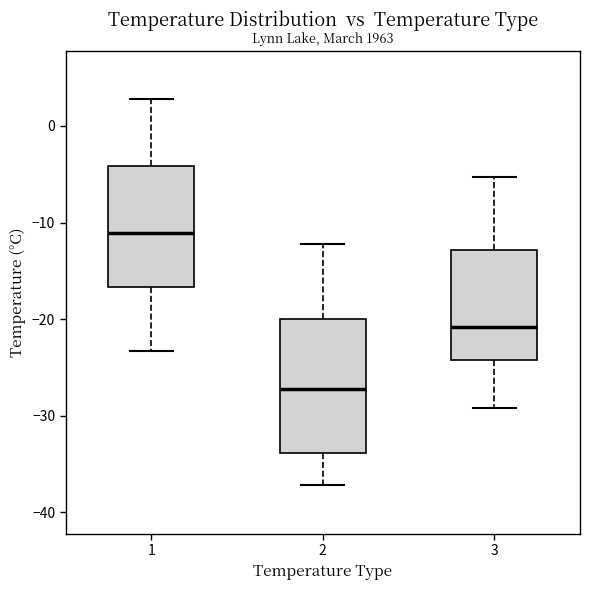

Where does the lower whisker of the box at x = 3 end on the y-axis? The values are not printed on the chart, so give them approximately, as read against the axis.

-29